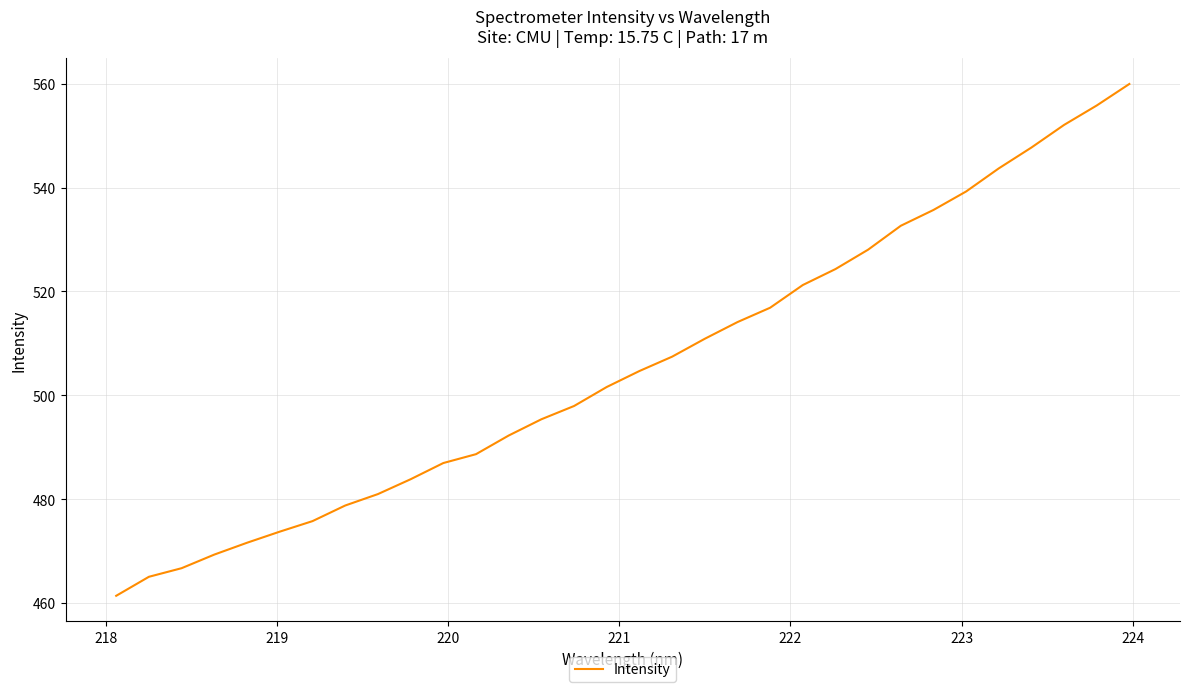

What is the difference between the maximum and minimum values?

98.5